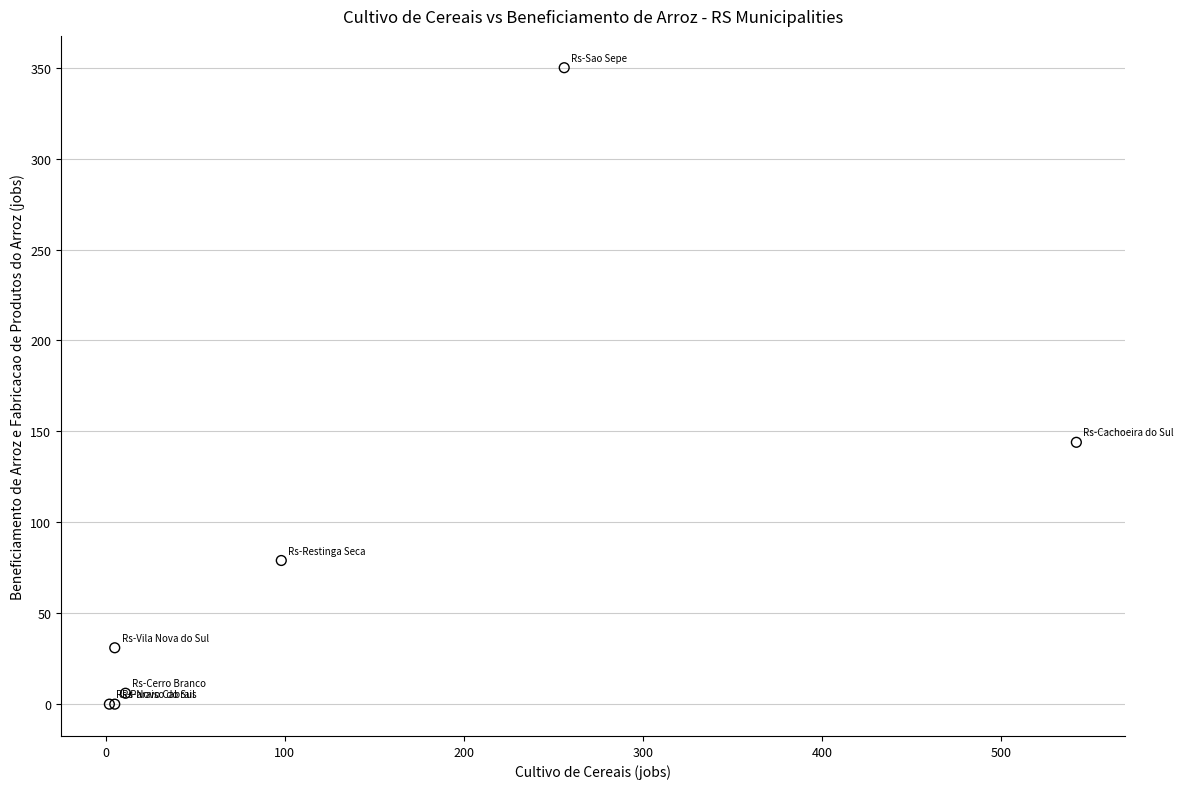

What Y value in the scatter plot is closest to 175?

144